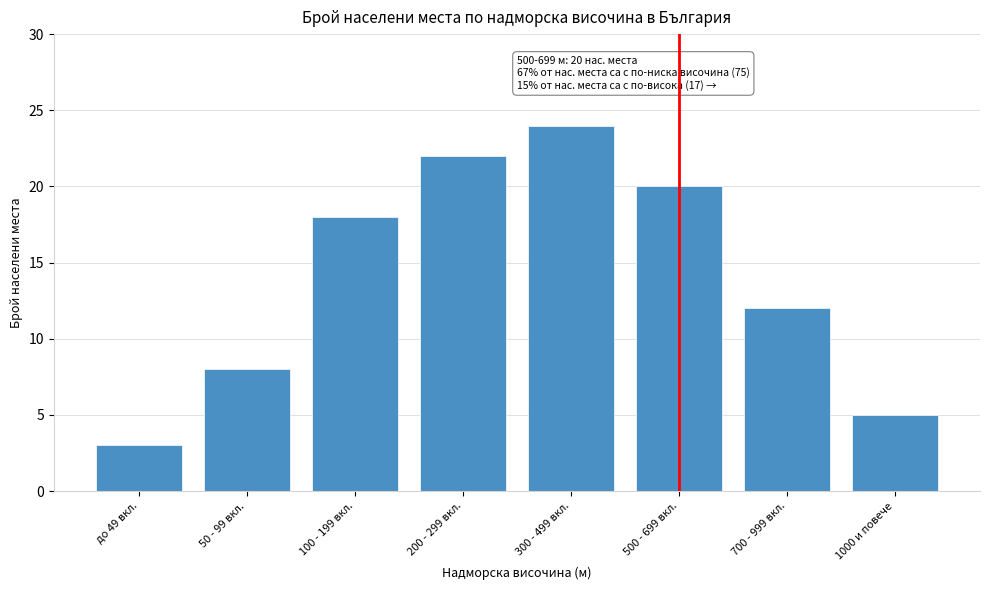

Reading left to right, list all the values displayed in this chart.

3	8	18	22	24	20	12	5